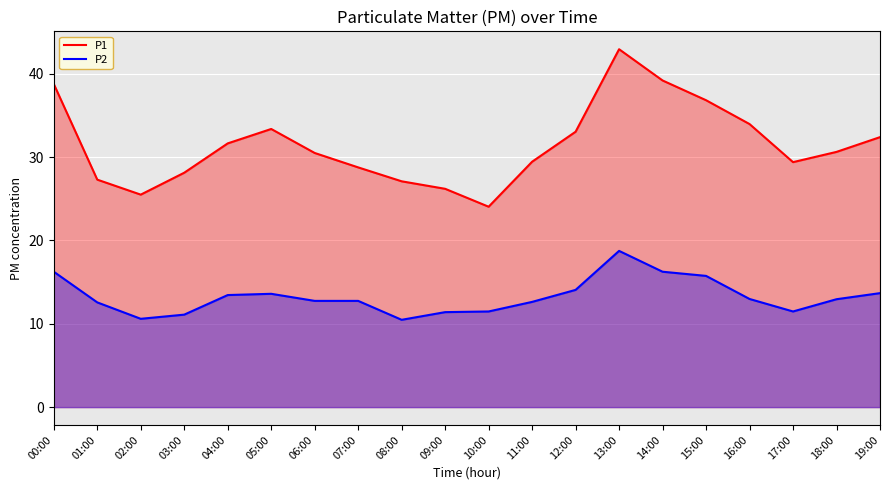

Rank the categories by P1 value from highest to lowest.

13:00, 14:00, 00:00, 15:00, 16:00, 05:00, 12:00, 19:00, 04:00, 18:00, 06:00, 11:00, 17:00, 07:00, 03:00, 01:00, 08:00, 09:00, 02:00, 10:00